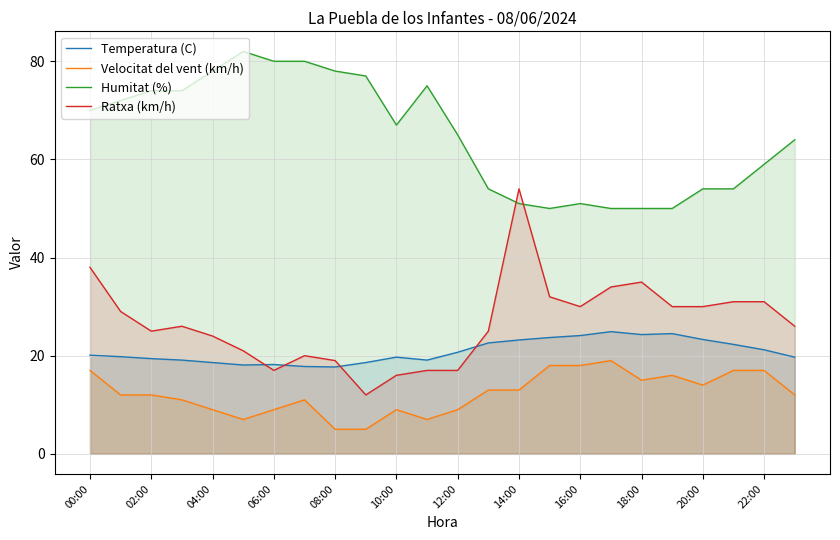

Reading left to right, extract all data points from this chart.

Temperatura (C): 20.1	19.8	19.4	19.1	18.6	18.1	18.2	17.8	17.7	18.6	19.7	19.1	20.7	22.6	23.2	23.7	24.1	24.9	24.3	24.5	23.3	22.3	21.2	19.7
Velocitat del vent (km/h): 17.0	12.0	12.0	11.0	9.0	7.0	9.0	11.0	5.0	5.0	9.0	7.0	9.0	13.0	13.0	18.0	18.0	19.0	15.0	16.0	14.0	17.0	17.0	12.0
Humitat (%): 70.0	72.0	74.0	74.0	78.0	82.0	80.0	80.0	78.0	77.0	67.0	75.0	65.0	54.0	51.0	50.0	51.0	50.0	50.0	50.0	54.0	54.0	59.0	64.0
Ratxa (km/h): 38.0	29.0	25.0	26.0	24.0	21.0	17.0	20.0	19.0	12.0	16.0	17.0	17.0	25.0	54.0	32.0	30.0	34.0	35.0	30.0	30.0	31.0	31.0	26.0